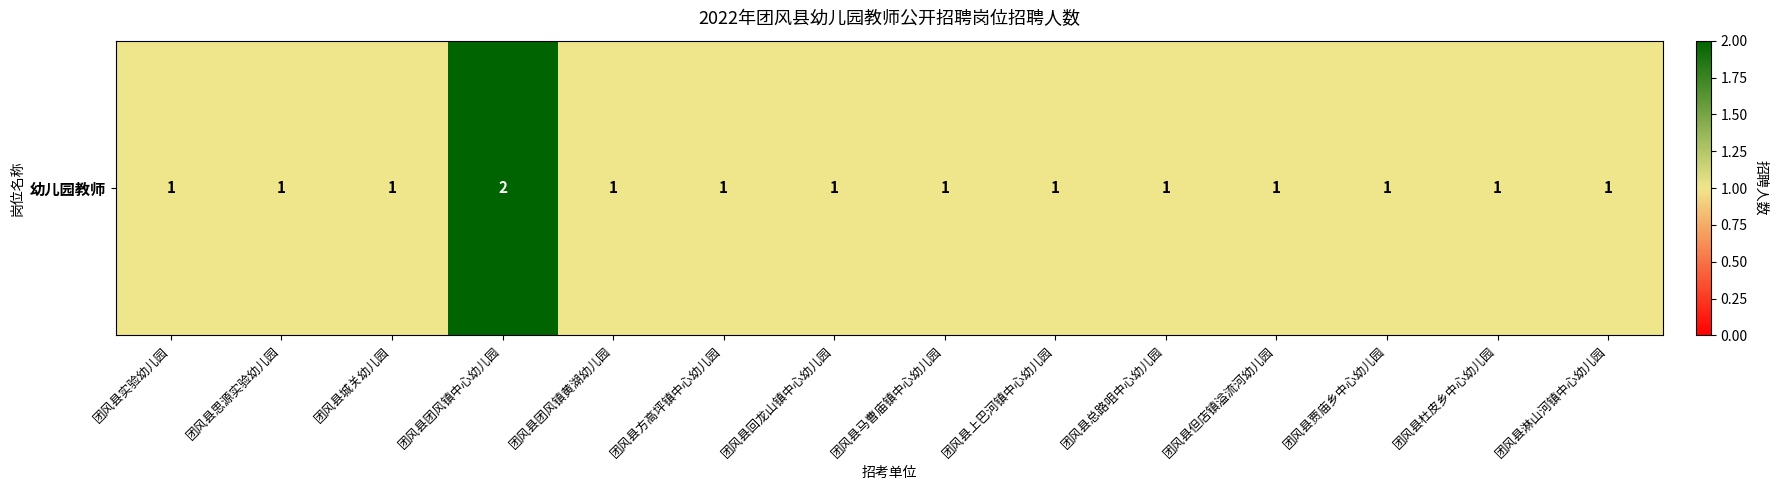

What is the ratio of the value at 团风县团风镇中心幼儿园 to the value at 团风县杜皮乡中心幼儿园?

2.0